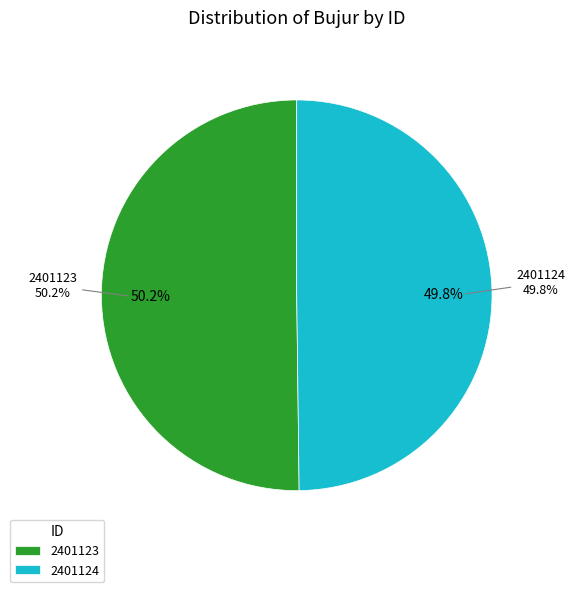

What is the largest slice in the pie chart?

2401123